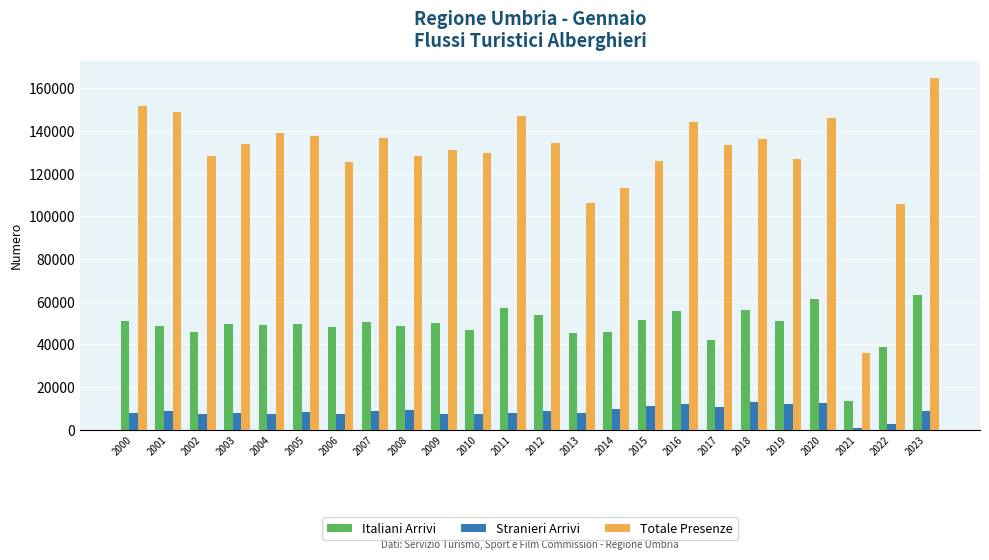

What is the average value of the Italiani Arrivi series?

48851